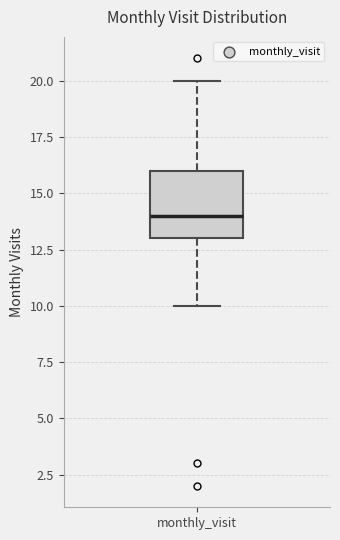

Where does the median line of the box for monthly_visit sit on the y-axis? The values are not printed on the chart, so give them approximately, as read against the axis.

14